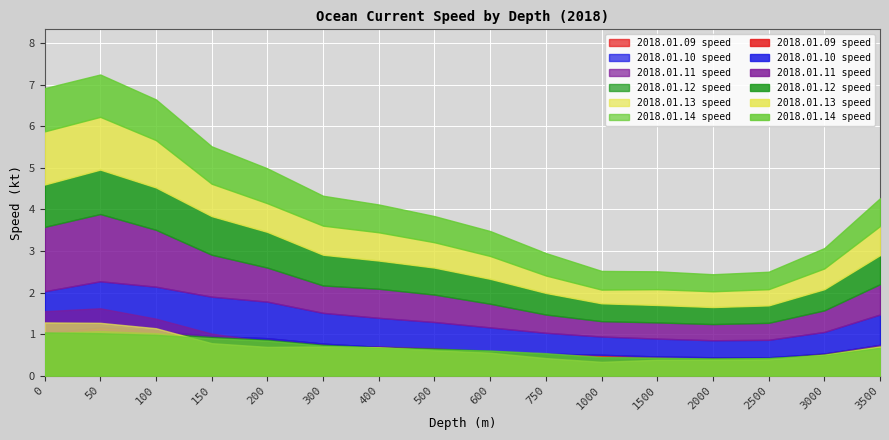

True or false: 2018.01.10 speed and 2018.01.13 speed cross at least once.

True